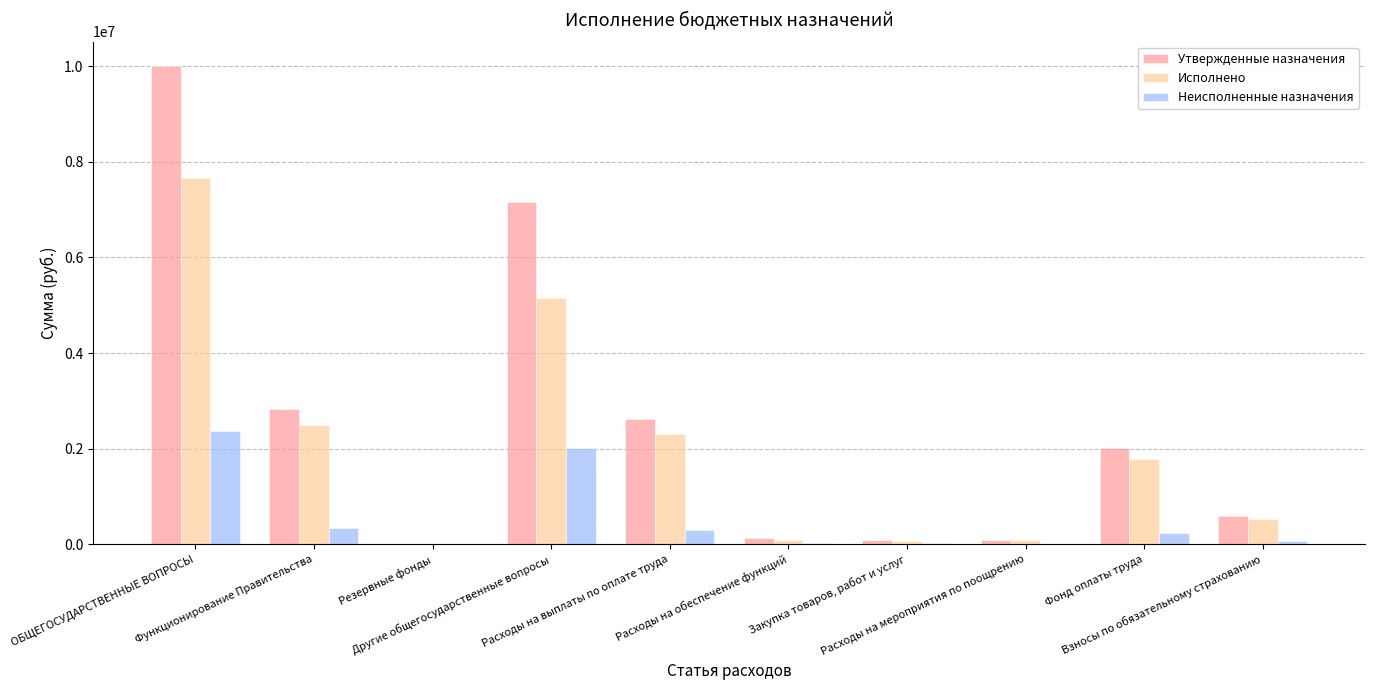

What is the greatest value displayed?

10011701.8